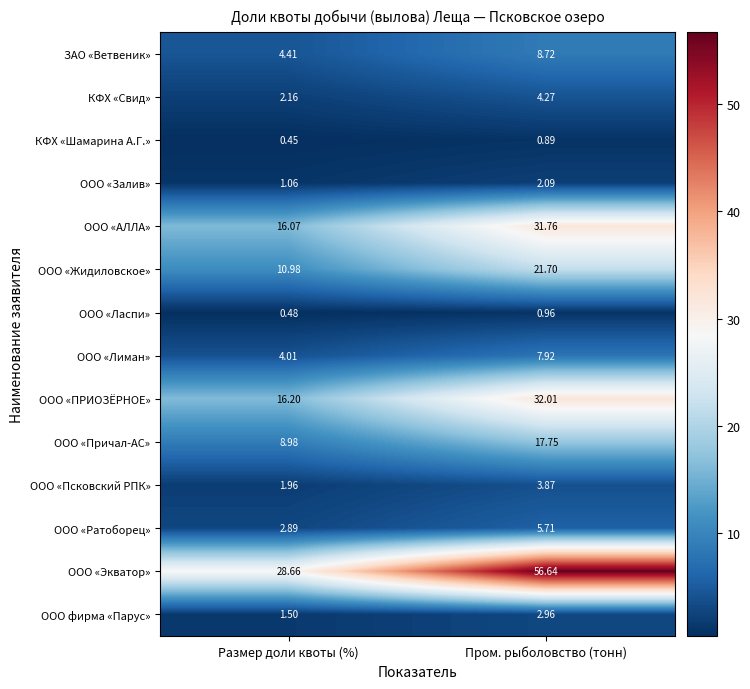

At which label does КФХ «Шамарина А.Г.» reach its minimum?

Размер доли квоты (%)